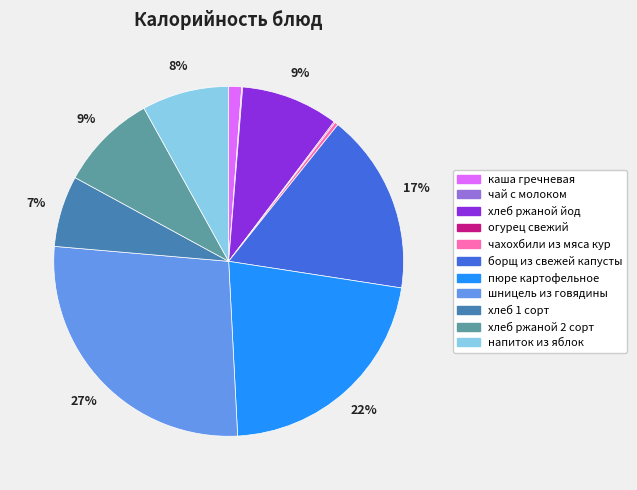

To the nearest percent, what is the combined percentage of хлеб ржаной 2 сорт and чахохбили из мяса кур?

9%